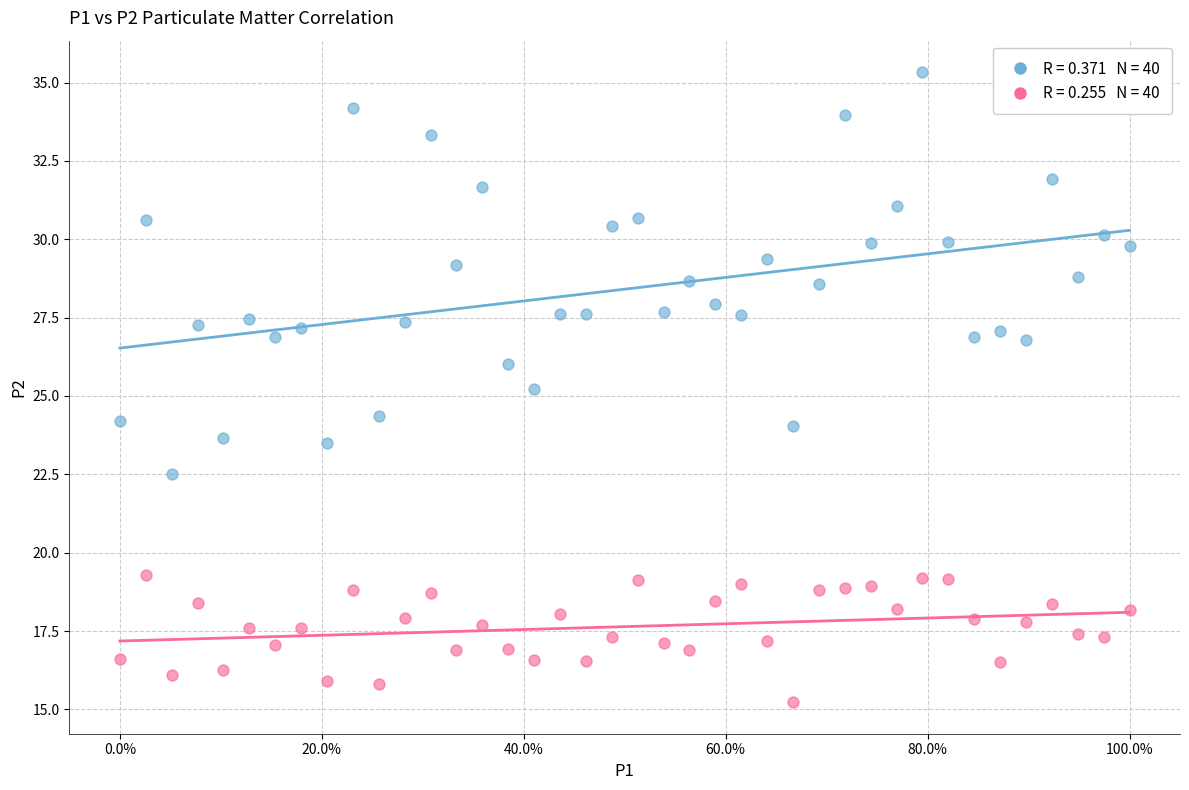

Across all data points, what is the range of Y values (max minus min)?

20.1